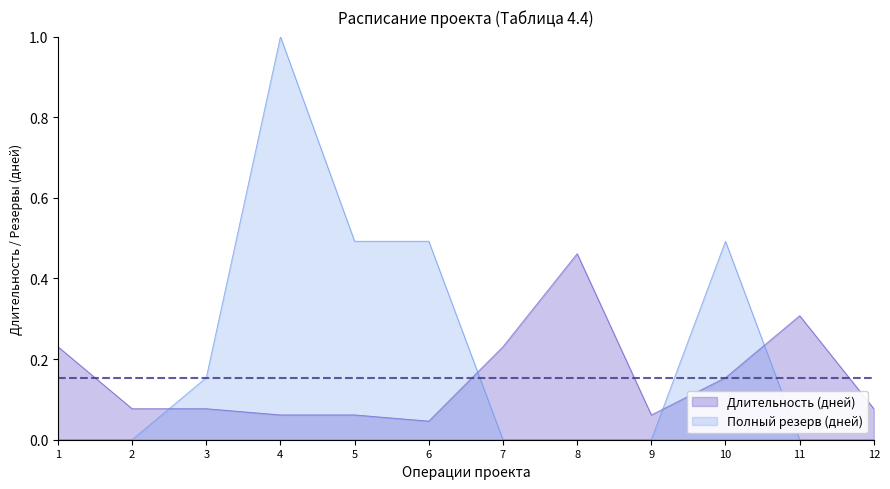

True or false: Длительность (дней) and Полный резерв (дней) cross at least once.

True